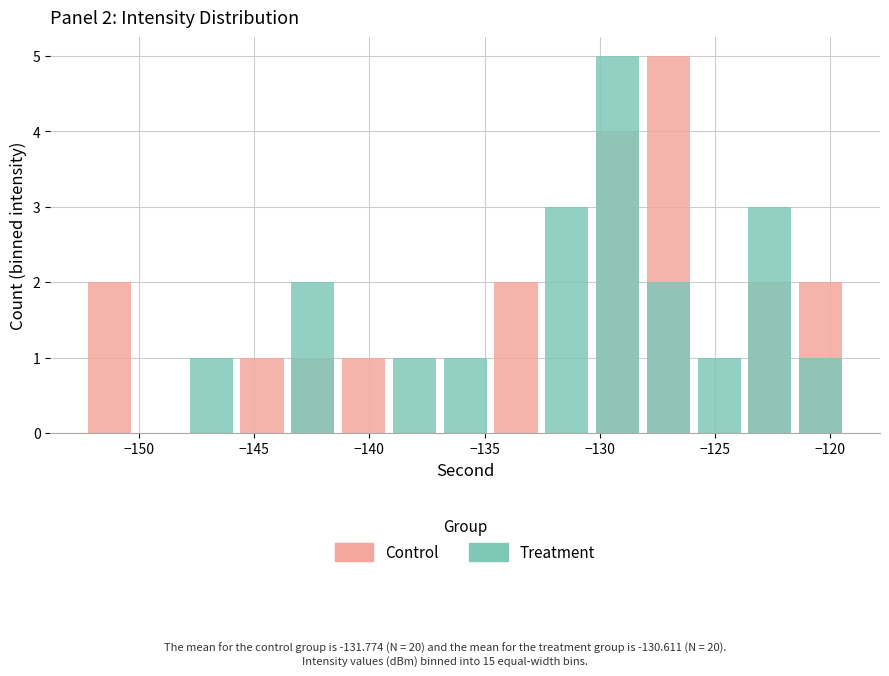

How many data points in Treatment are above 1?

5